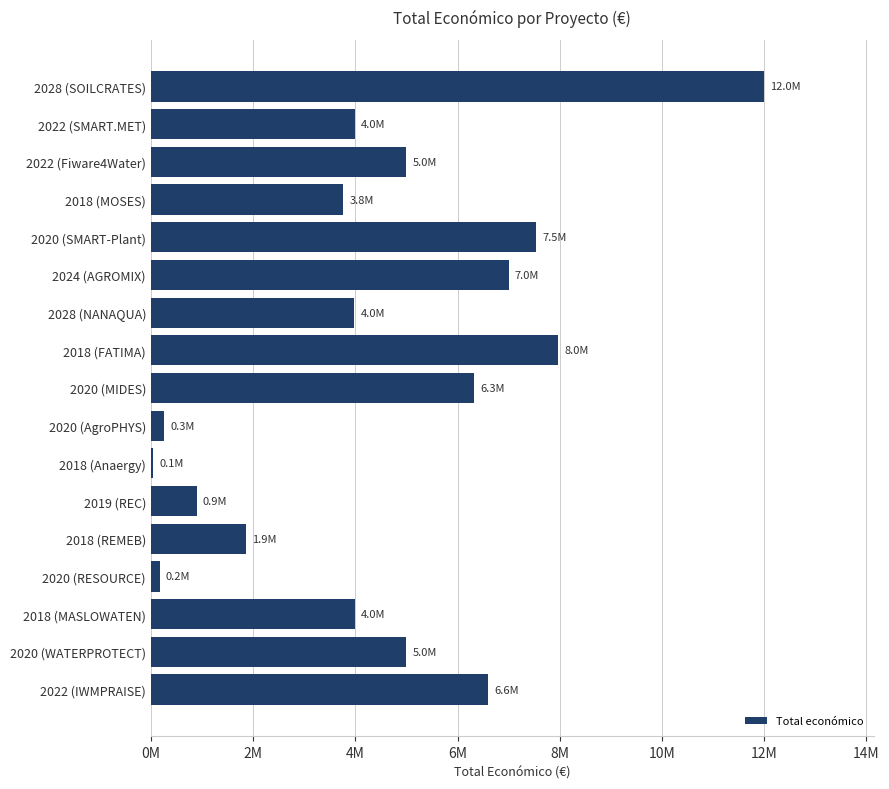

What is the average value?

4494005